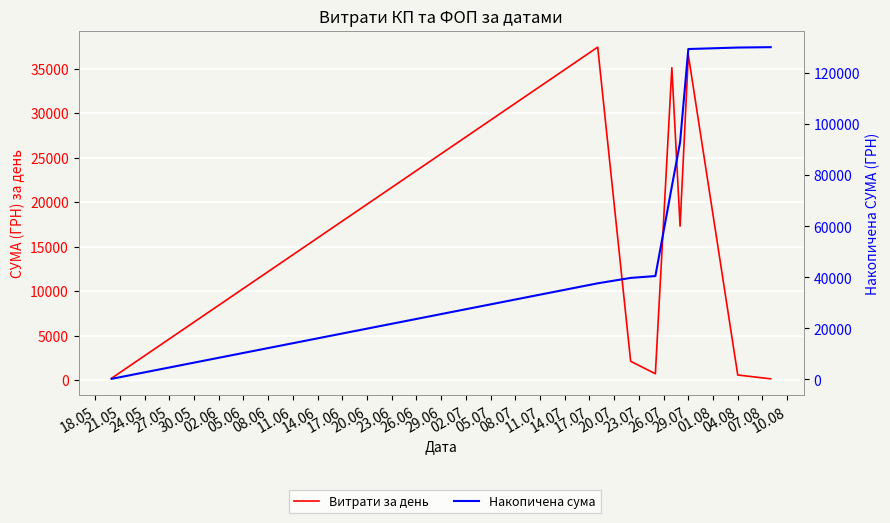

What is the label of the 6th point from the left?

02.06